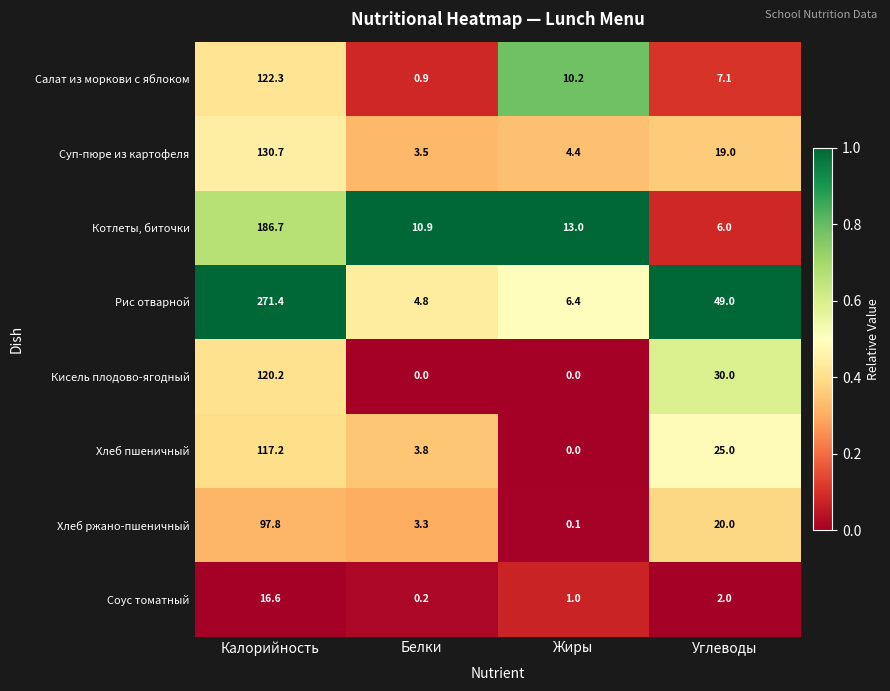

What is the sum of the Котлеты, биточки values at Белки and Углеводы?

16.9